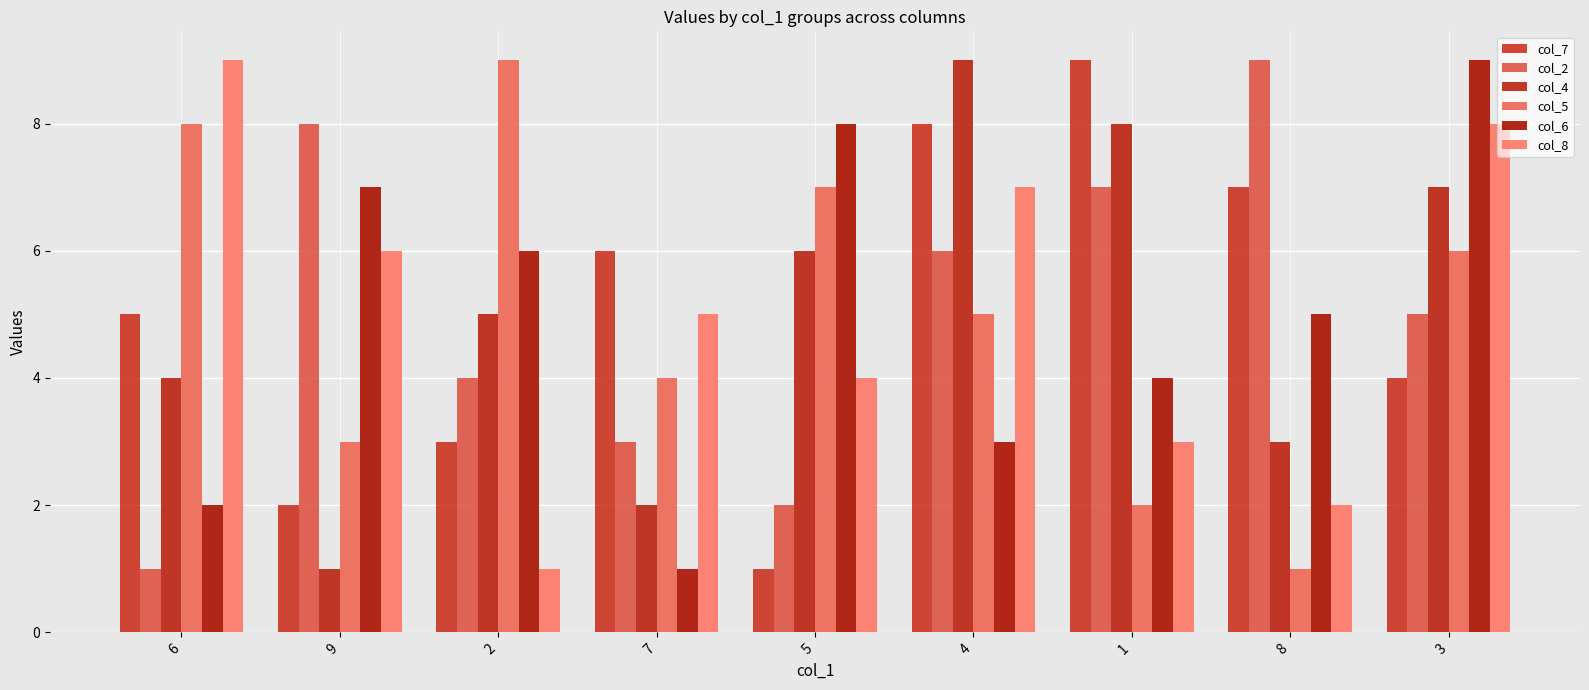

How many groups of bars are there?

9